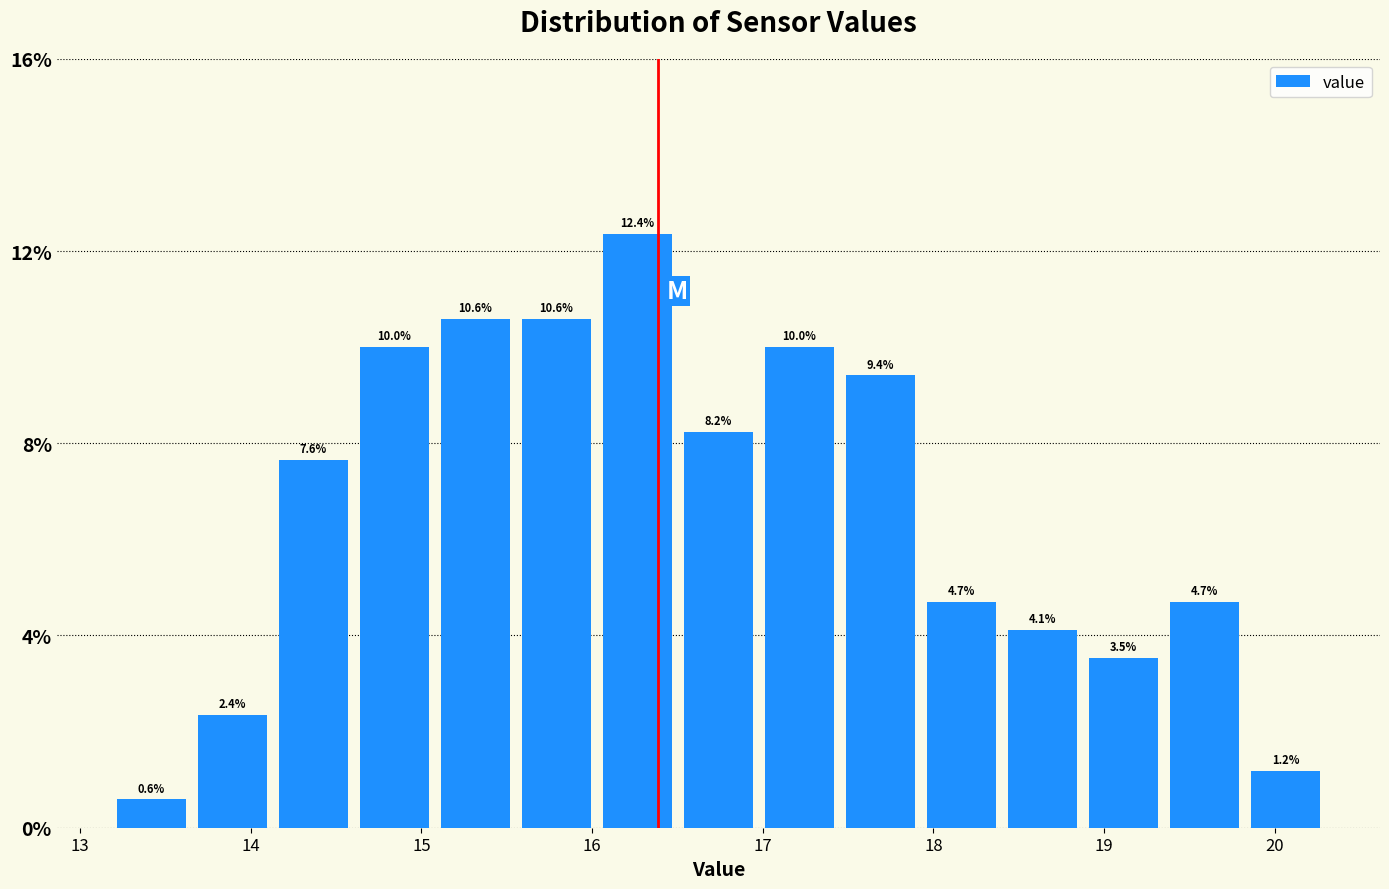

Reading left to right, list every bar in this chart as the range it spans on the x-axis followed by its height. The bar edges are not printed on the chart, so give them approximately, as read against the axis.

13.2 to 13.7: 0.6
13.7 to 14.1: 2.4
14.1 to 14.6: 7.6
14.6 to 15.1: 10.0
15.1 to 15.6: 10.6
15.6 to 16.0: 10.6
16.0 to 16.5: 12.4
16.5 to 17.0: 8.2
17.0 to 17.5: 10.0
17.5 to 17.9: 9.4
17.9 to 18.4: 4.7
18.4 to 18.9: 4.1
18.9 to 19.4: 3.5
19.4 to 19.8: 4.7
19.8 to 20.3: 1.2